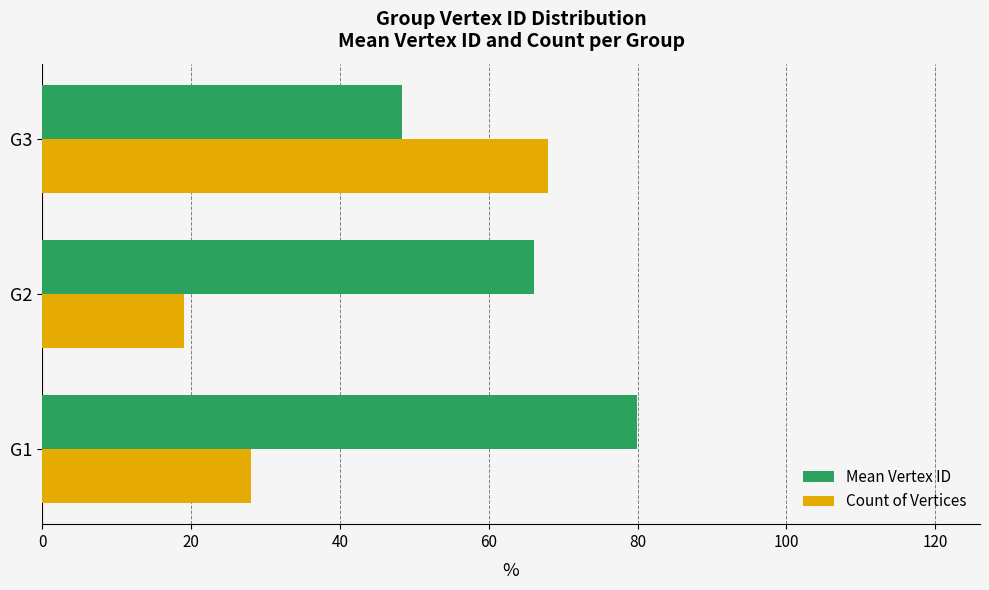

List the series in order of their overall mean, lowest first.

Count of Vertices, Mean Vertex ID